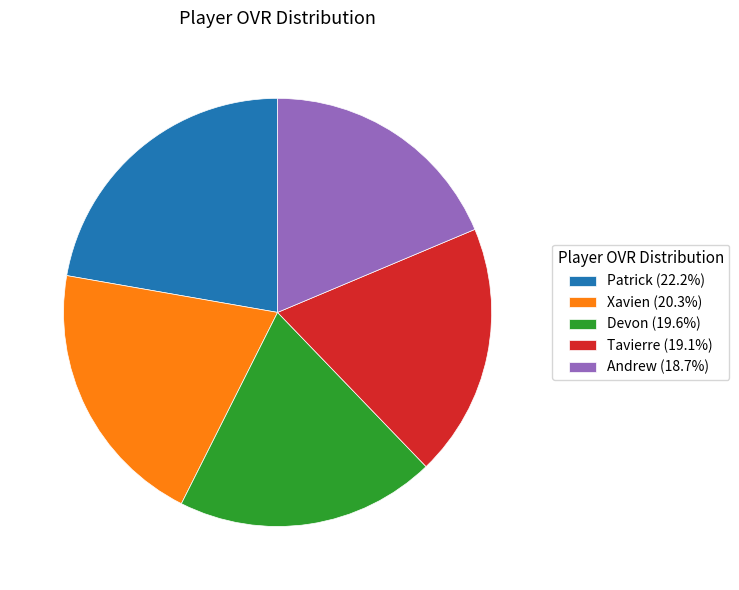

Approximately how many times larger is the value at Tavierre compared to Xavien?

0.9